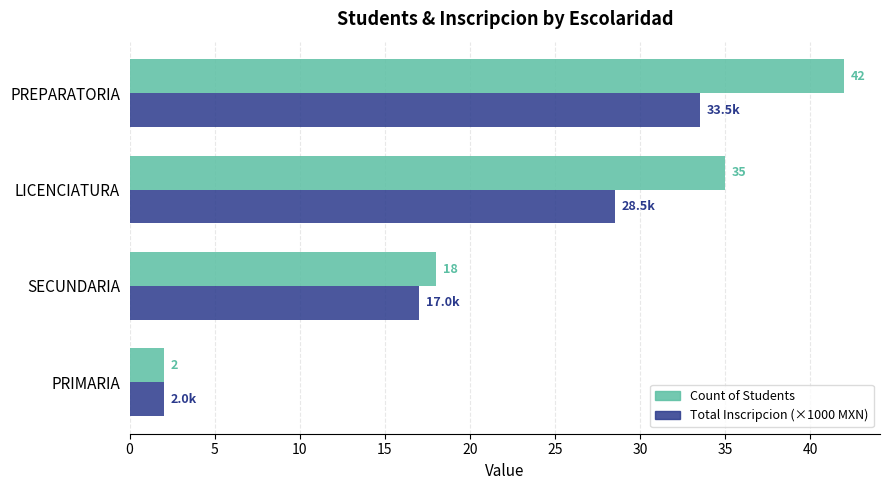

True or false: Count of Students has a value of 42.0 at PREPARATORIA.

True